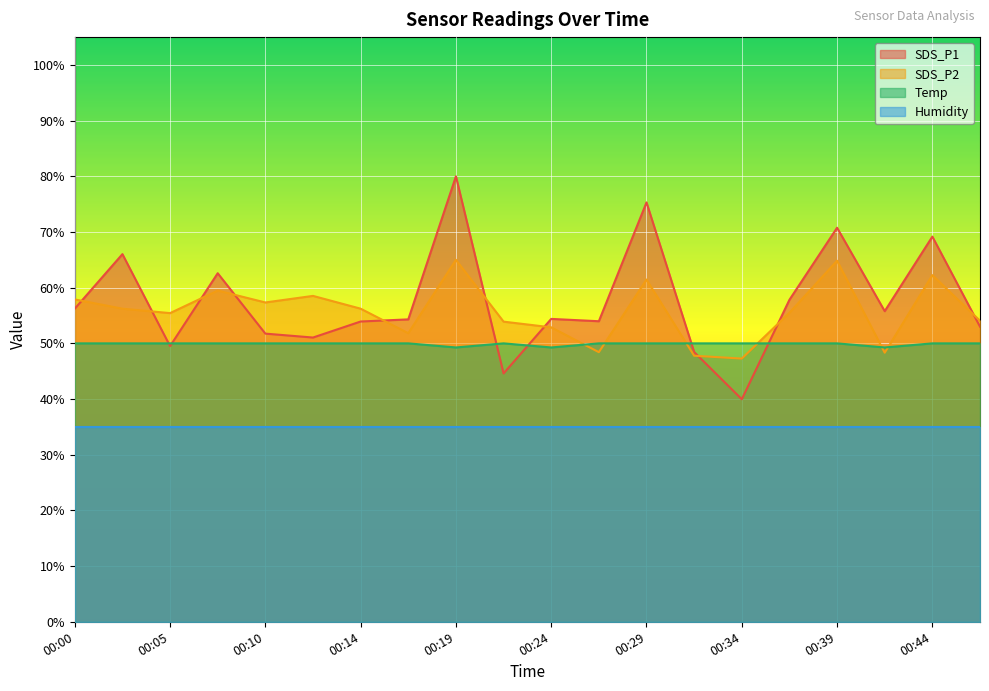

The SDS_P1 series shows 64.1 at 00:34. True or false?

False